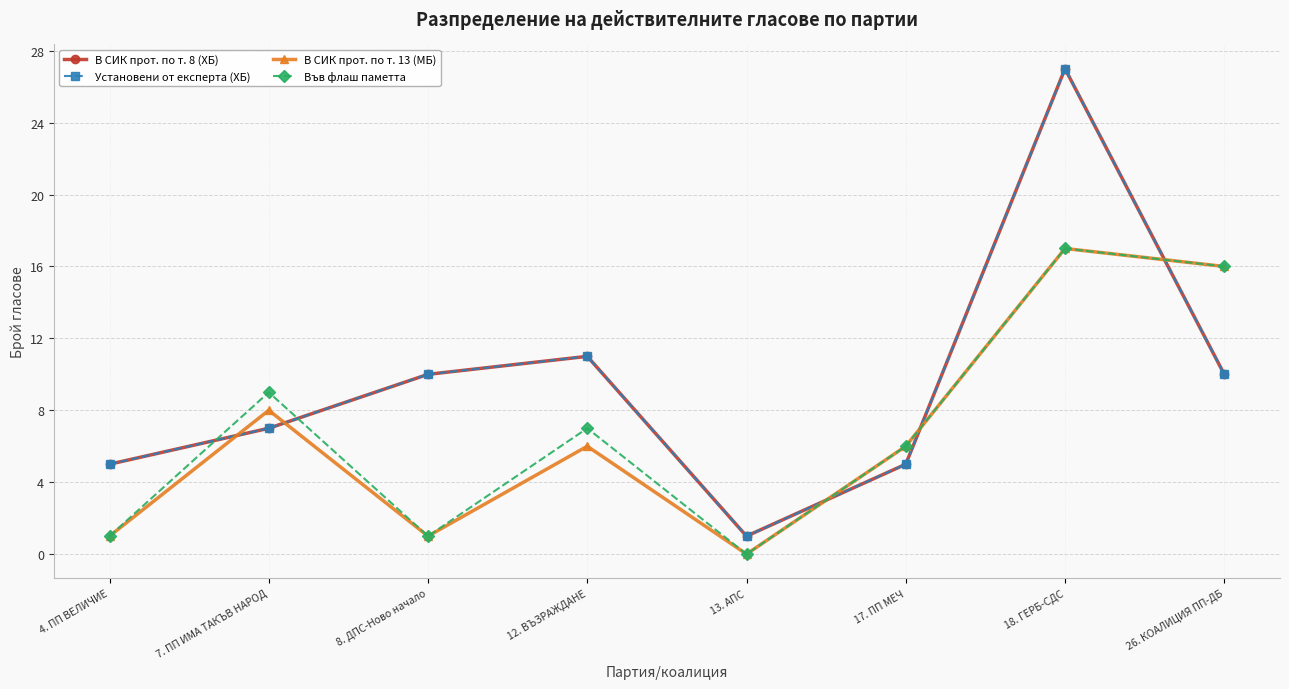

What is the total value across all series at 4. ПП ВЕЛИЧИЕ?

12